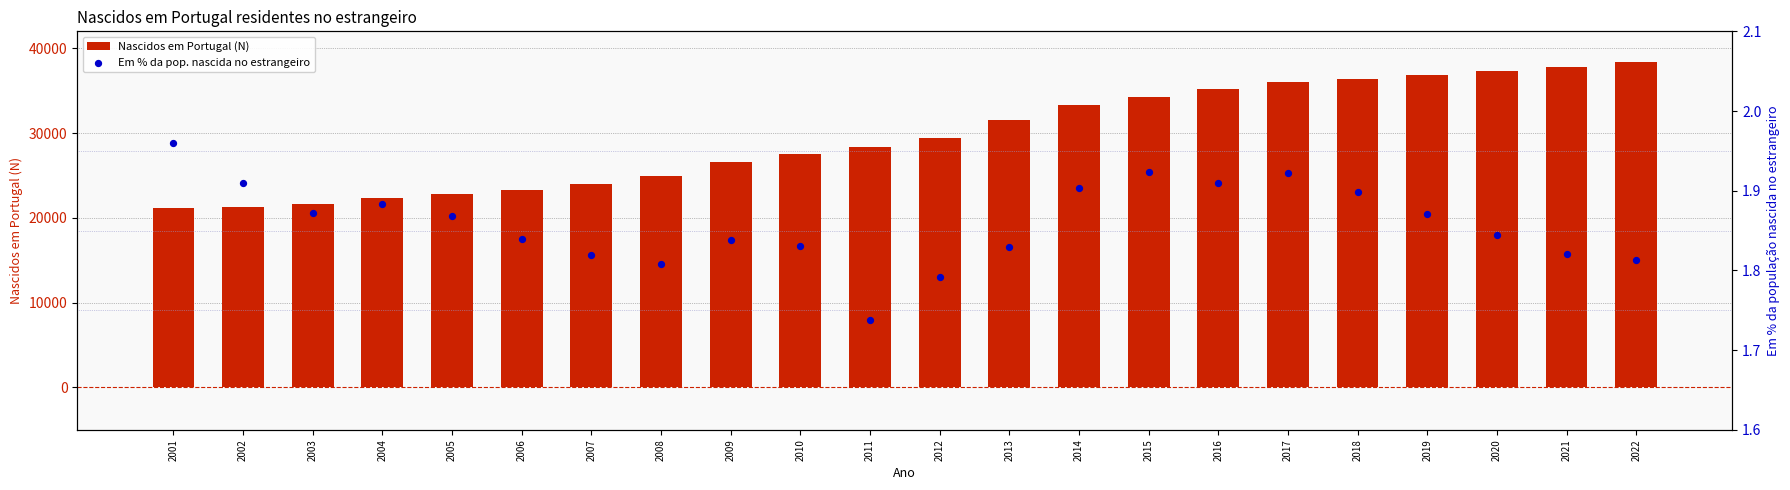

What are all the series names shown in the legend?

Nascidos em Portugal (N), Em % da pop. nascida no estrangeiro